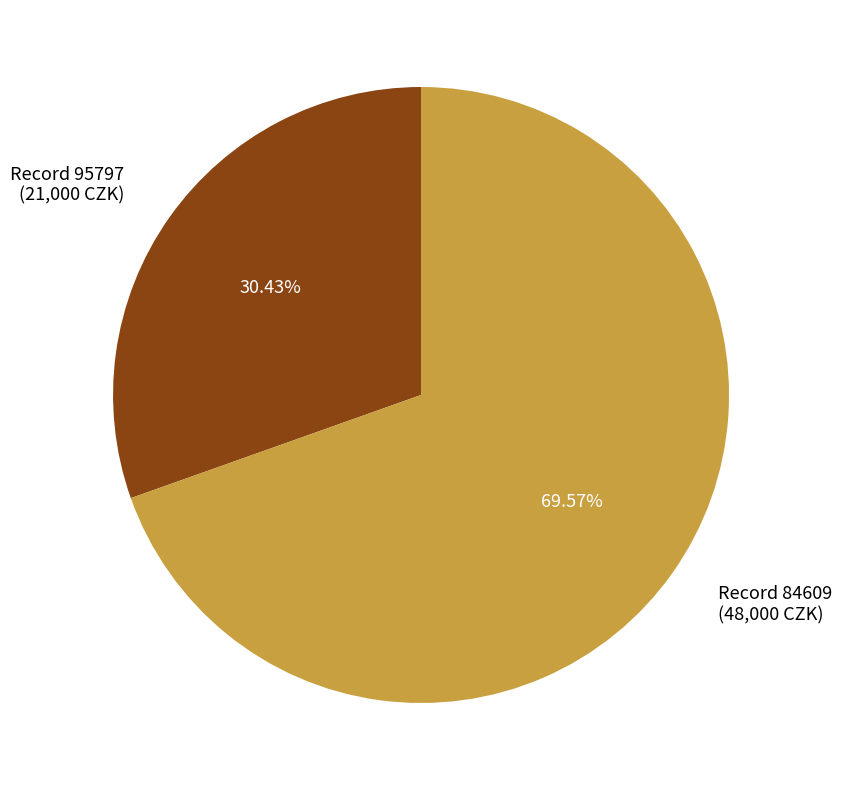

Does Record 84609 (48,000 CZK) account for over 50% of the chart?

Yes